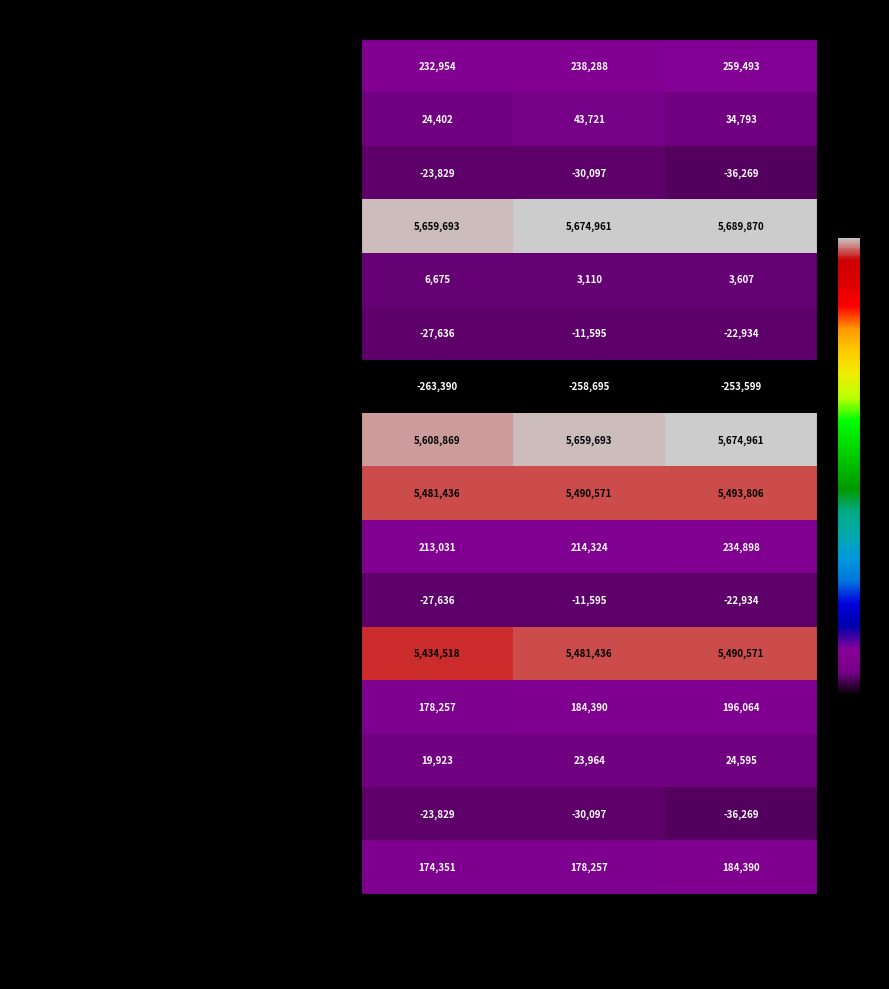

Rank the categories by Non-cash amortization of share-based compensation value from highest to lowest.

Dec. 31, 2023, Dec. 31, 2022, Dec. 31, 2024